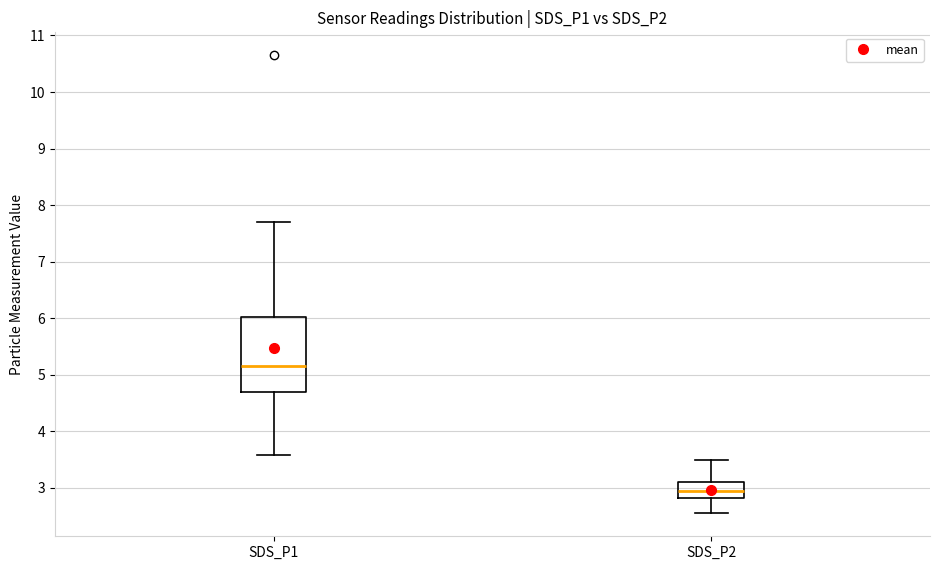

Reading left to right, transcribe this box plot: for each box, give where its median line is, the range the box spans, and where its two whiskers end, as read against the y-axis. The values are not printed on the chart, so give them approximately, as read against the axis.

SDS_P1: median 5.2, box 4.7 to 6.0, whiskers 3.6 to 7.7
SDS_P2: median 3.0, box 2.8 to 3.1, whiskers 2.6 to 3.5